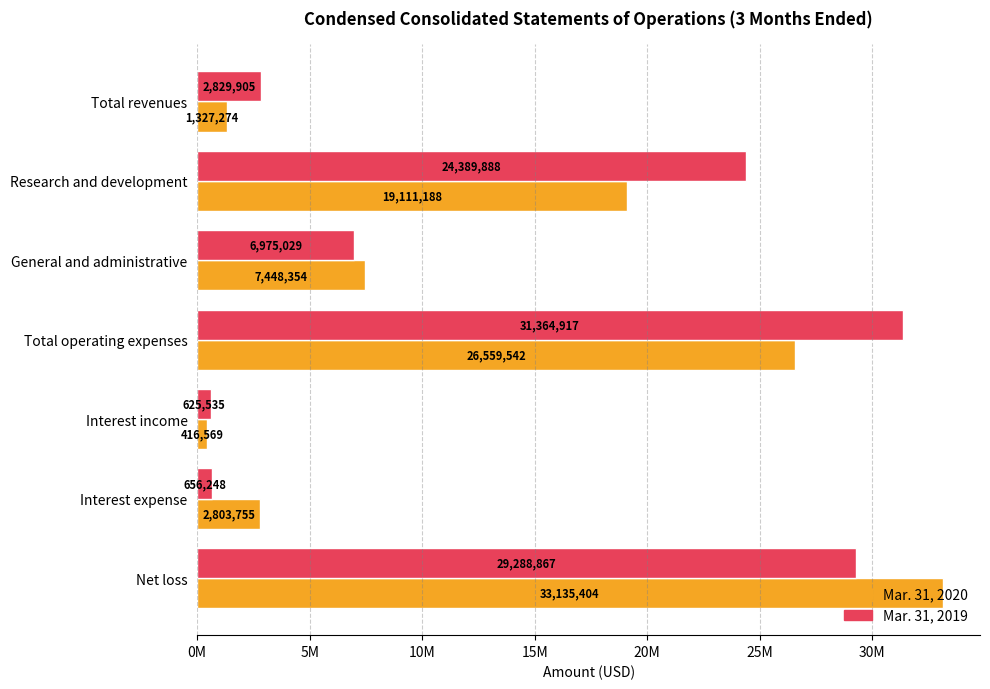

What are all the series names shown in the legend?

Mar. 31, 2020, Mar. 31, 2019